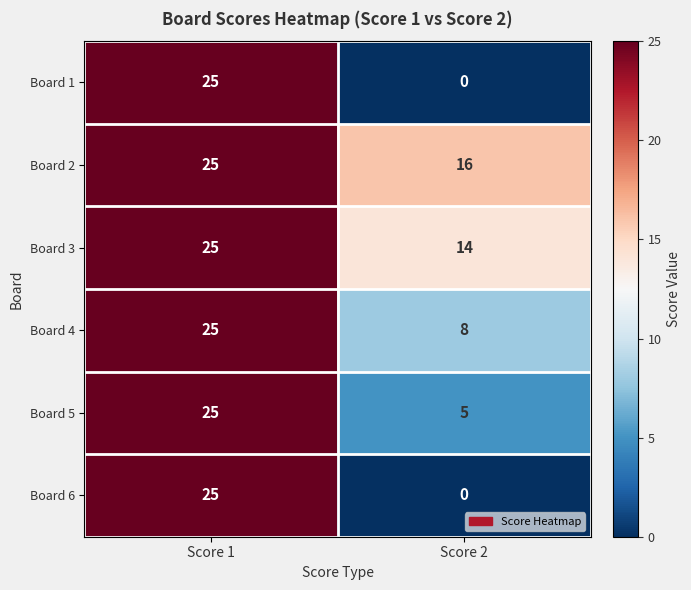

What is the difference between the highest and lowest values at Score 2?

16